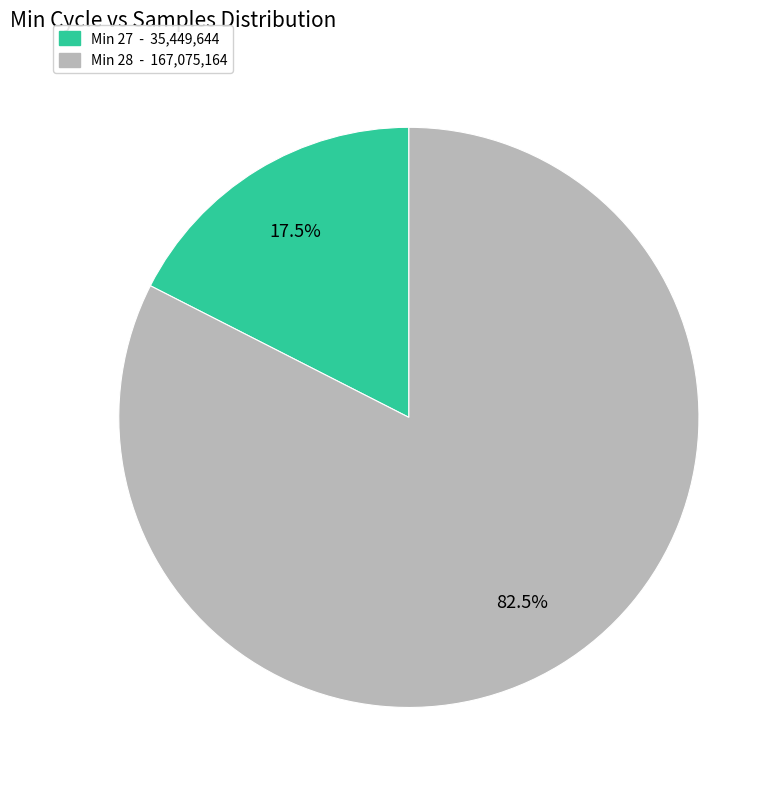

Does any single category account for the majority?

Yes